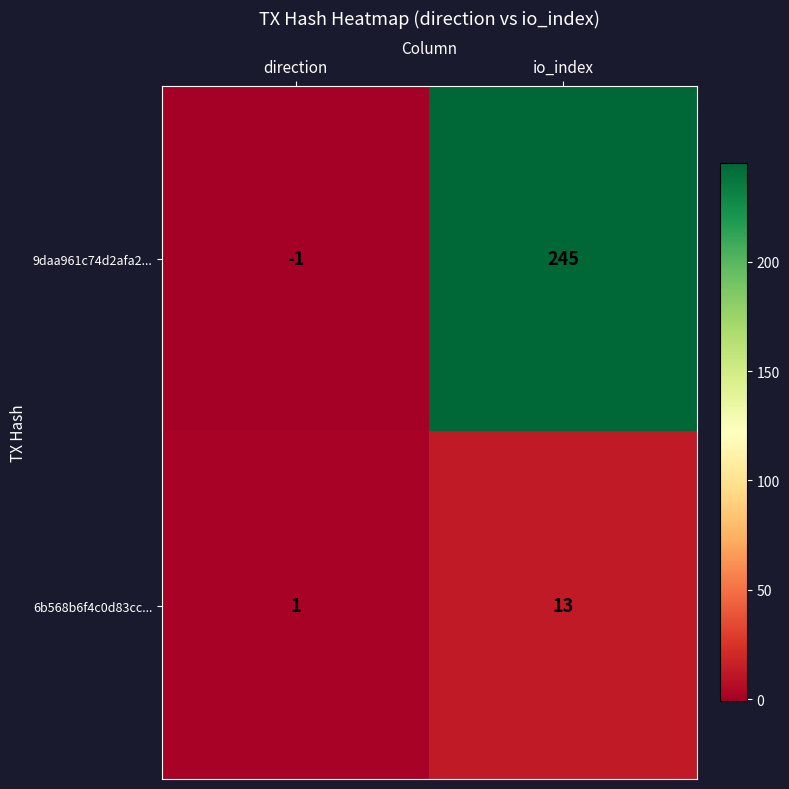

What is the maximum value shown in the chart?

245